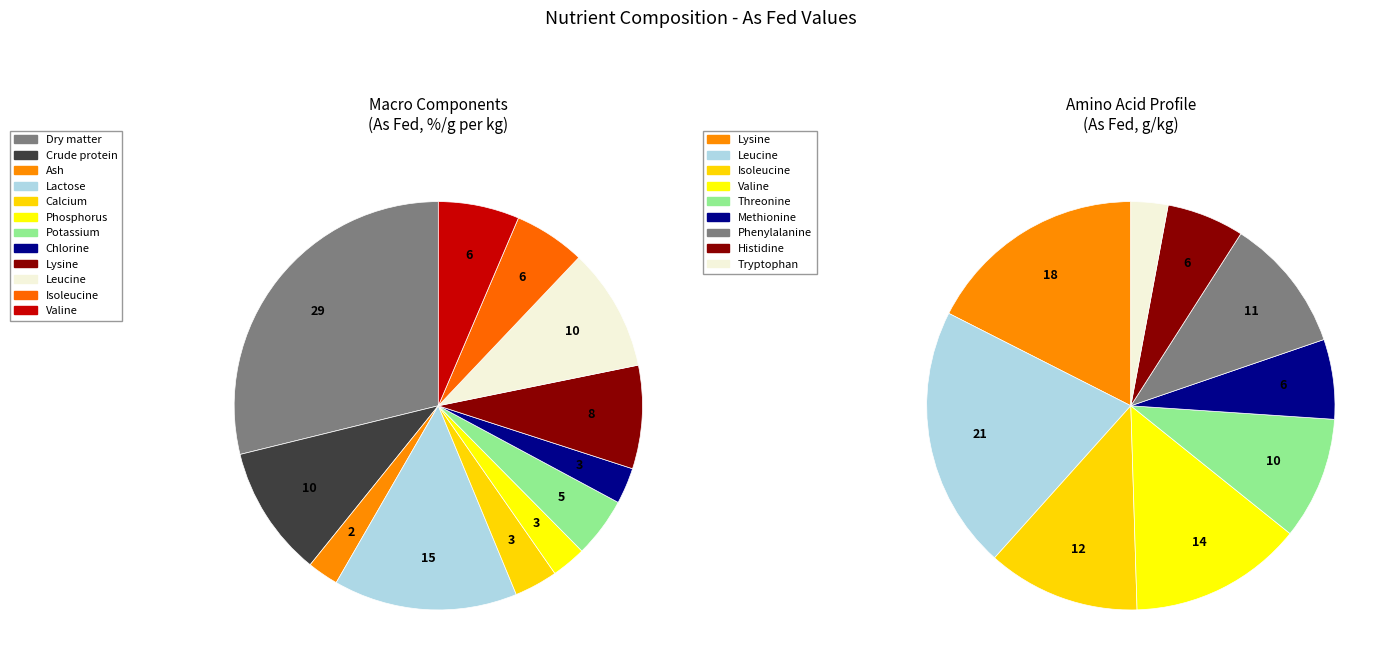

The Lactose slice represents 8% of the pie. True or false?

False